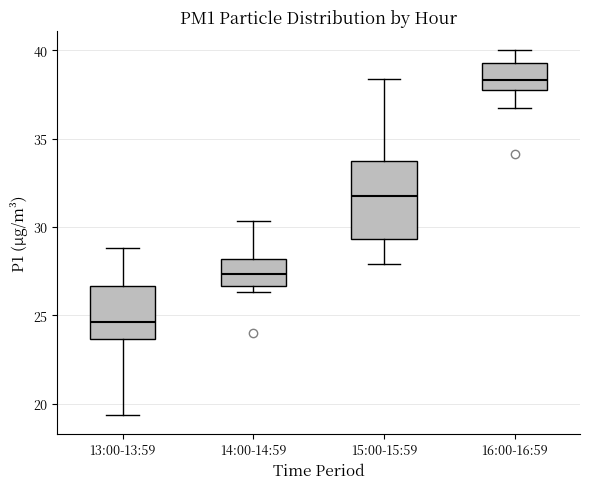

Where is the lower edge of the box for 14:00-14:59 on the y-axis? The values are not printed on the chart, so give them approximately, as read against the axis.

26.5